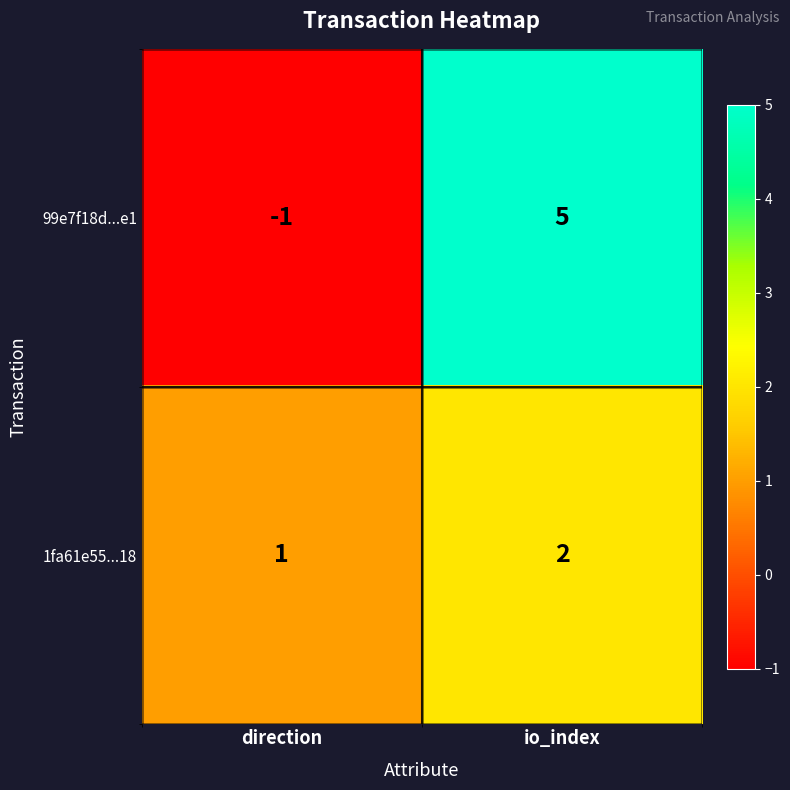

Count the number of data series in this chart.

2